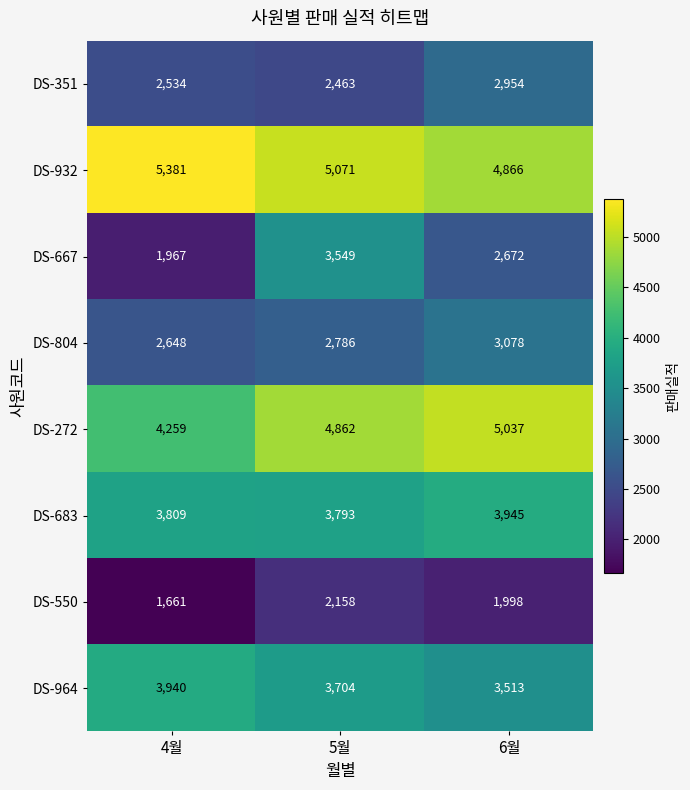

Count the number of categories in the chart.

3